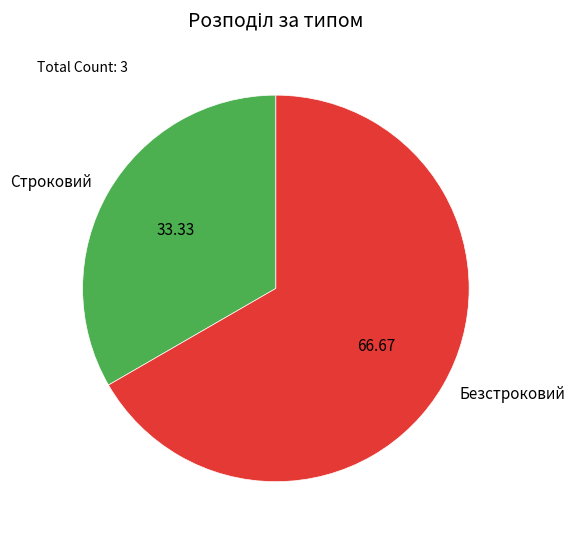

Combined, do Безстроковий and Строковий account for over 50%?

Yes